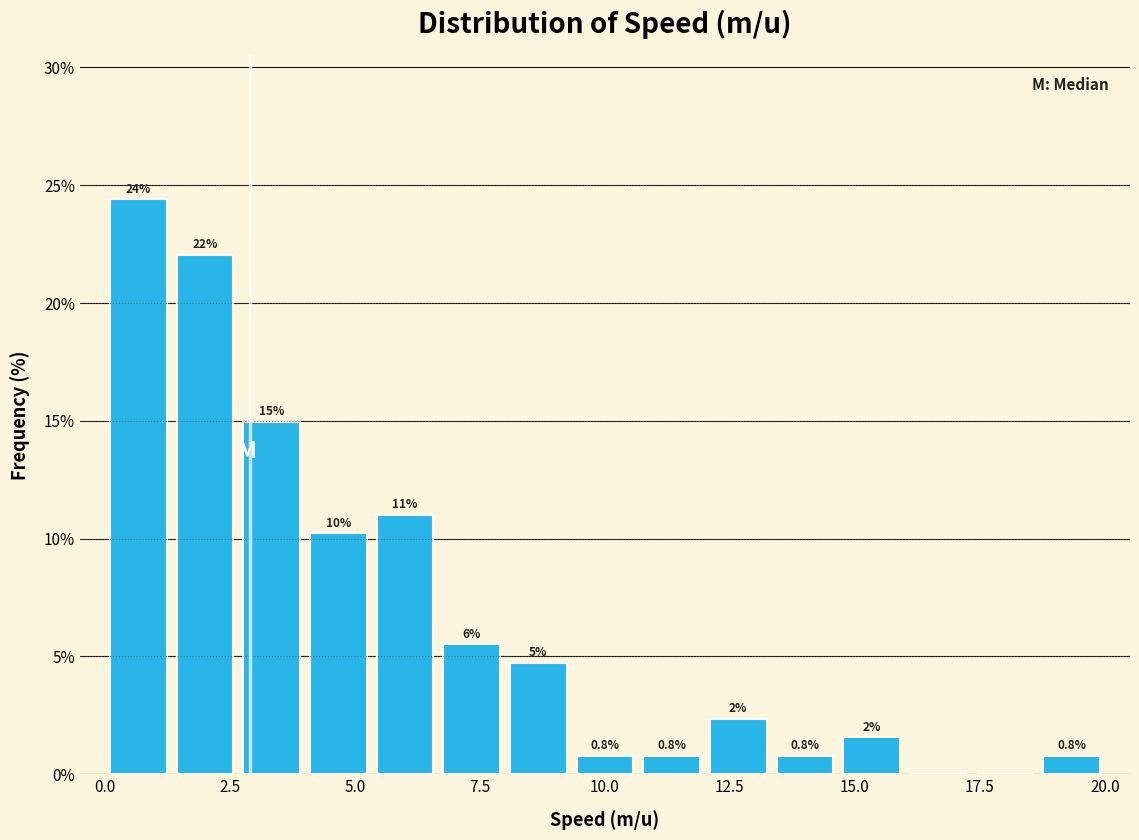

Around what value on the x-axis is the tallest bar? Give the approximate position of its centre, as read against the axis.

0.5